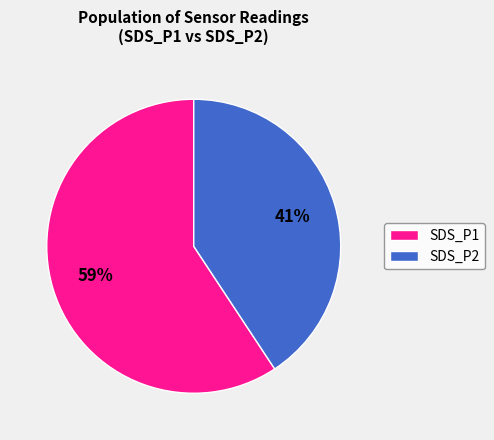

Rank the categories by value from highest to lowest.

SDS_P1, SDS_P2